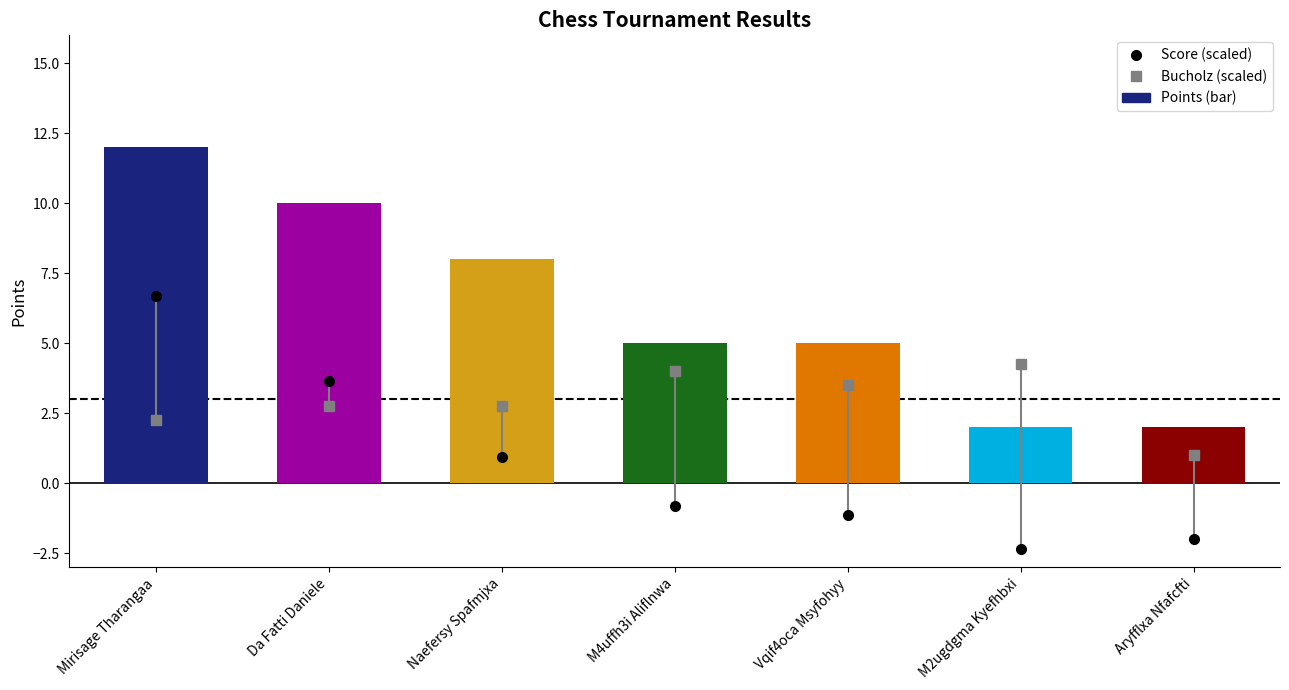

What value does the data have at Mirisage Tharangaa?

12